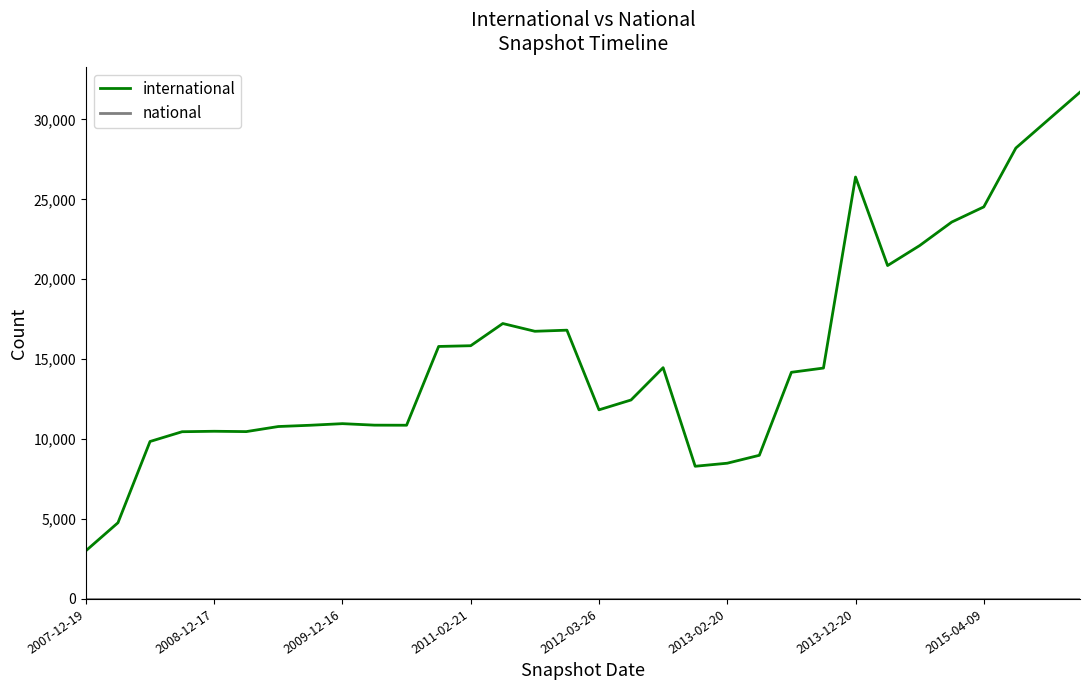

List the series in order of their overall mean, highest first.

international, national